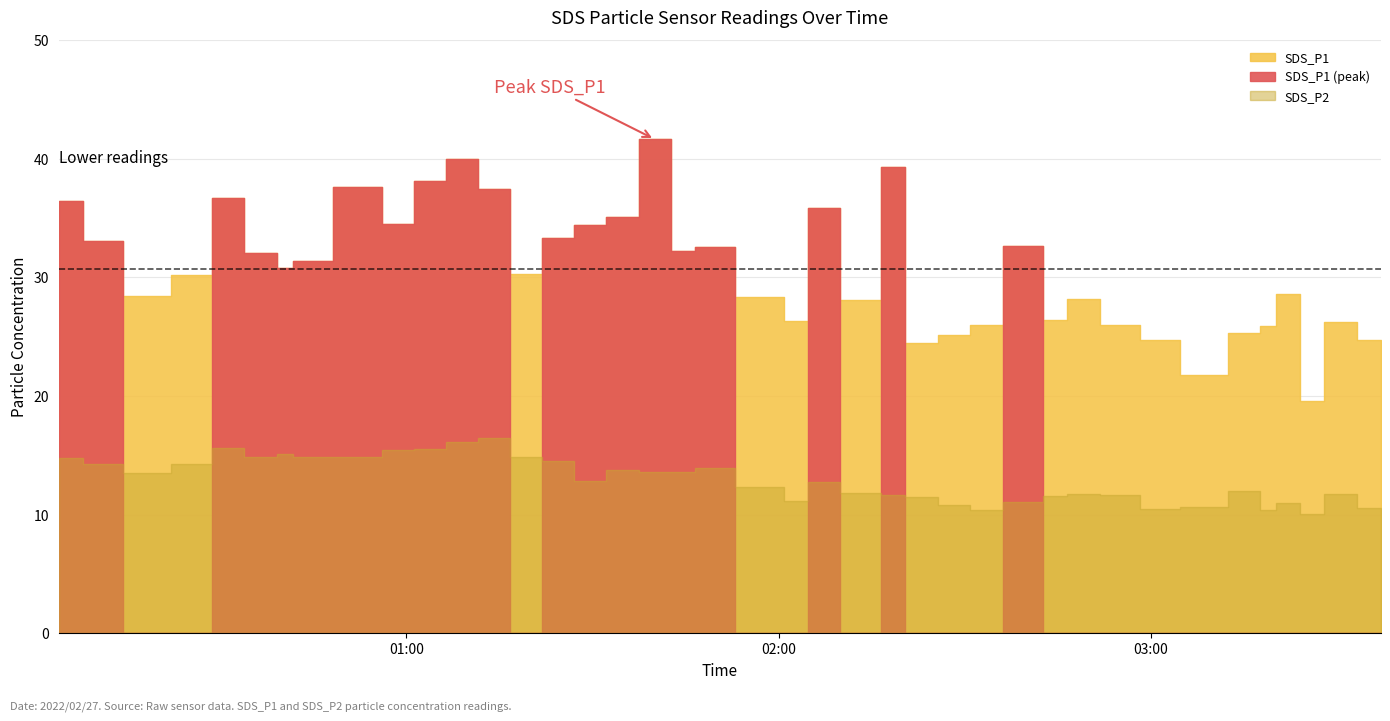

Rank the series by their average value, from lowest to highest.

SDS_P2, SDS_P1